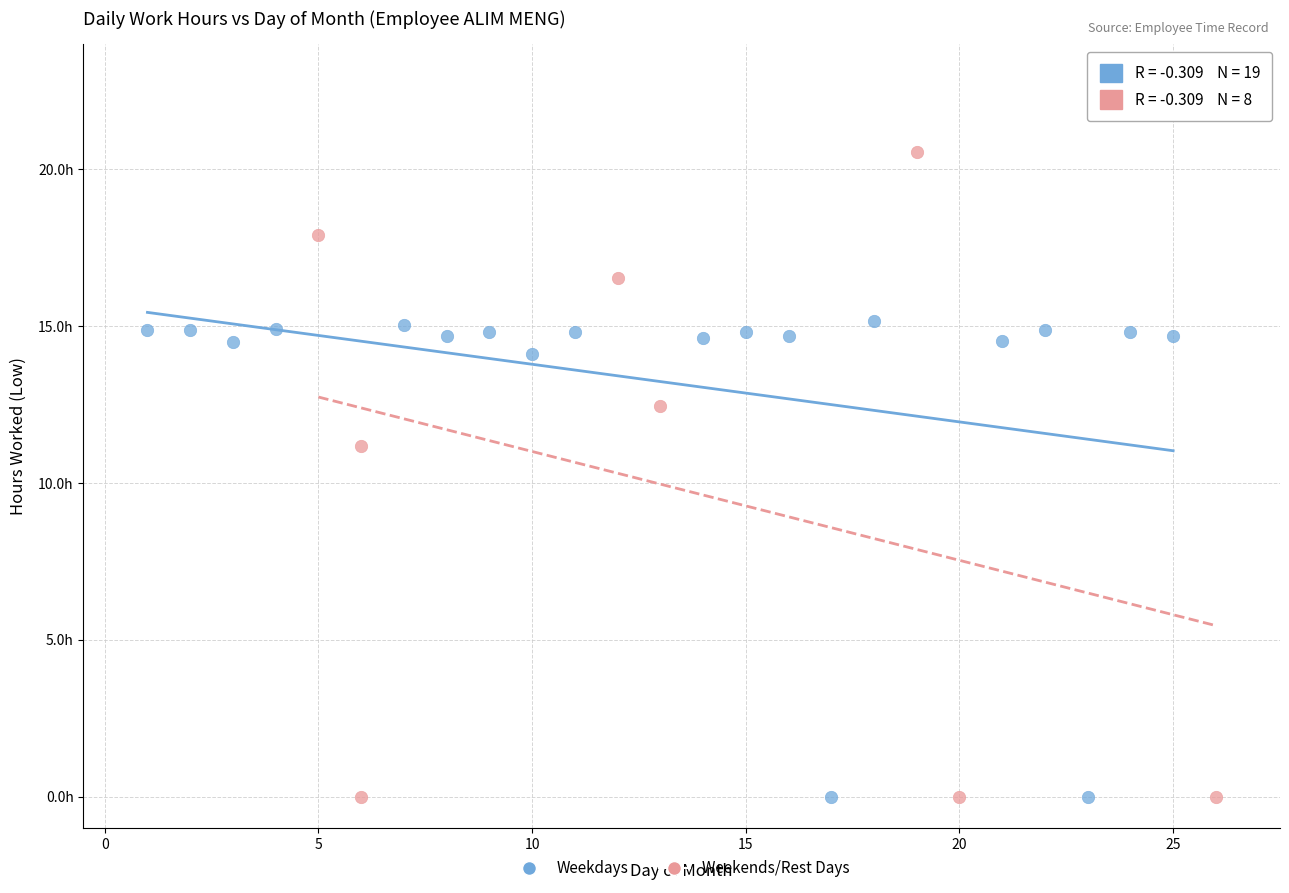

What are all the series names shown in the legend?

Weekdays, Weekends/Rest Days